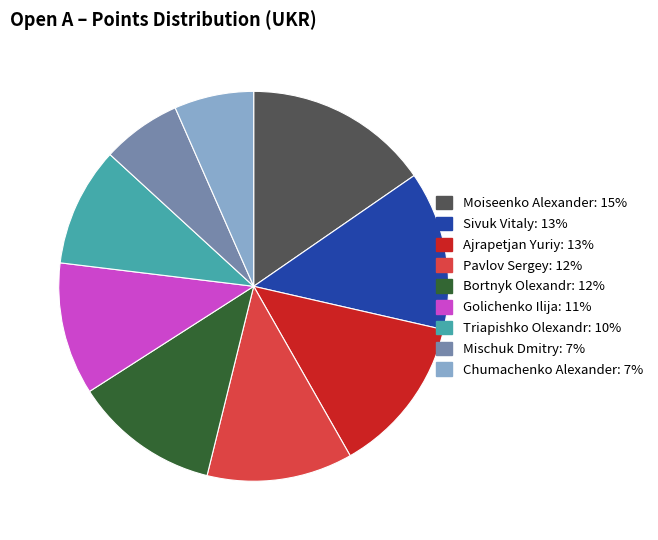

True or false: Mischuk Dmitry accounts for 7% of the total.

True